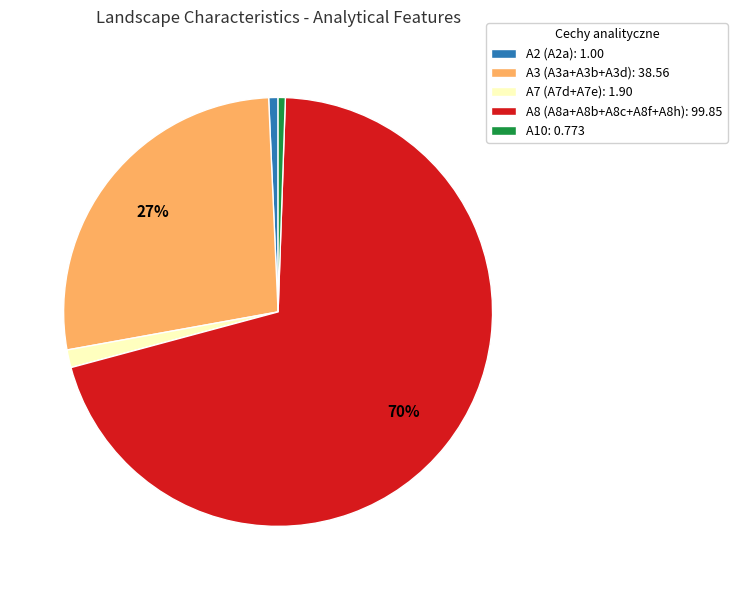

What is the largest slice in the pie chart?

A8 (A8a+A8b+A8c+A8f+A8h): 99.85